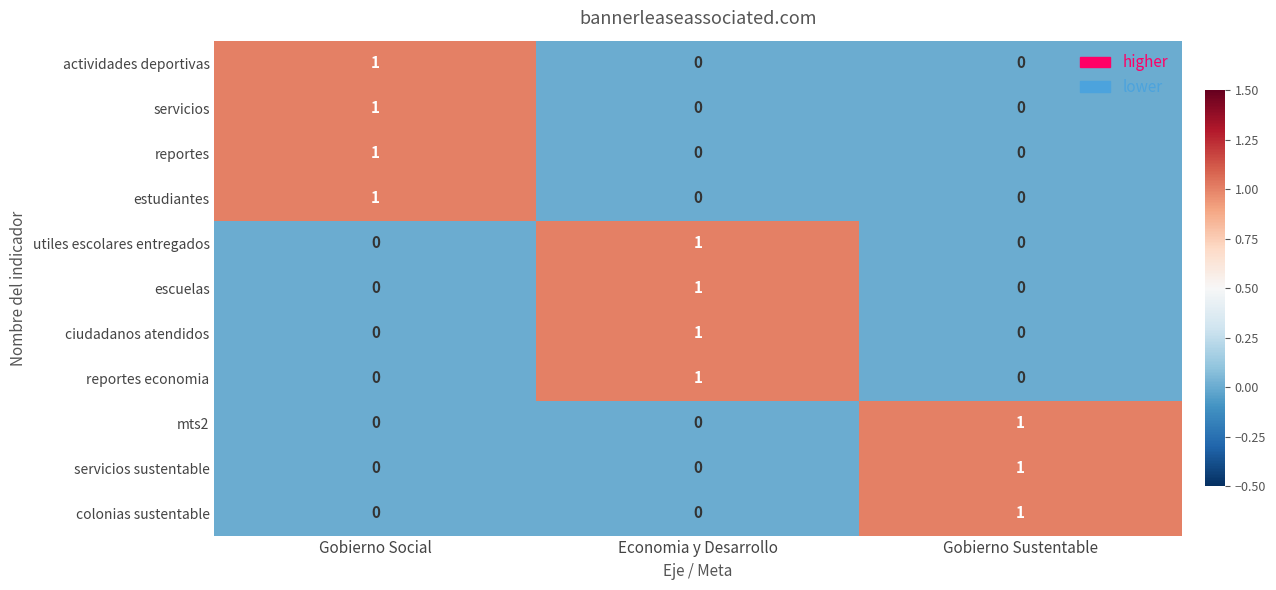

The value of actividades deportivas at Economia y Desarrollo is 0. True or false?

True